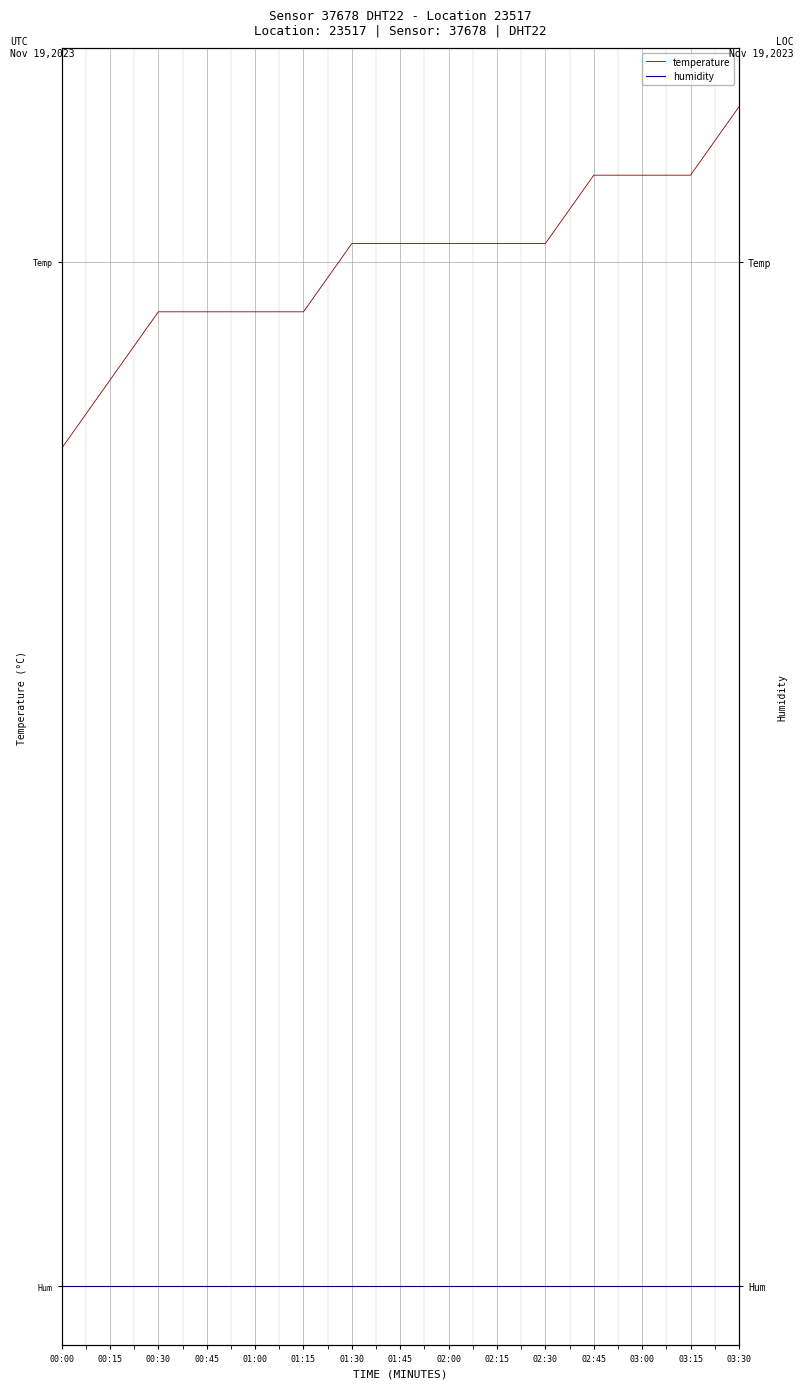

Rank the categories by temperature value from highest to lowest.

03:30, 02:45, 03:00, 03:15, 01:30, 01:45, 02:00, 02:15, 02:30, 00:30, 00:45, 01:00, 01:15, 00:15, 00:00